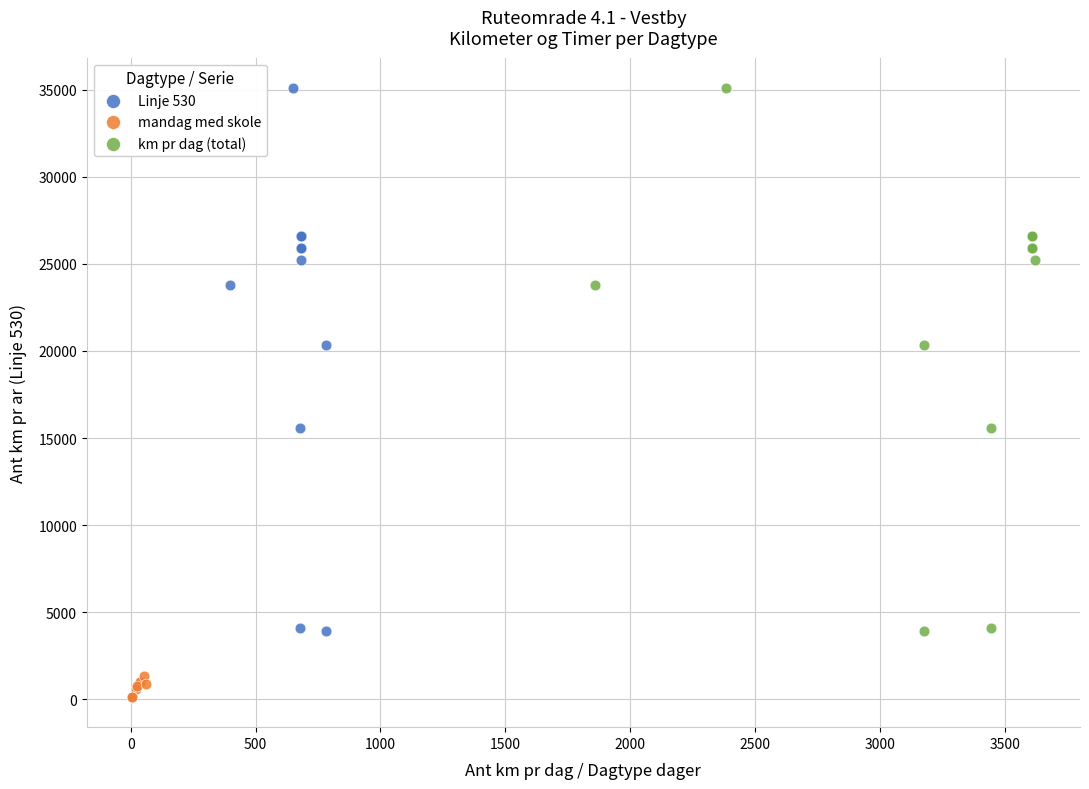

Which series contains the lowest Y value?

mandag med skole